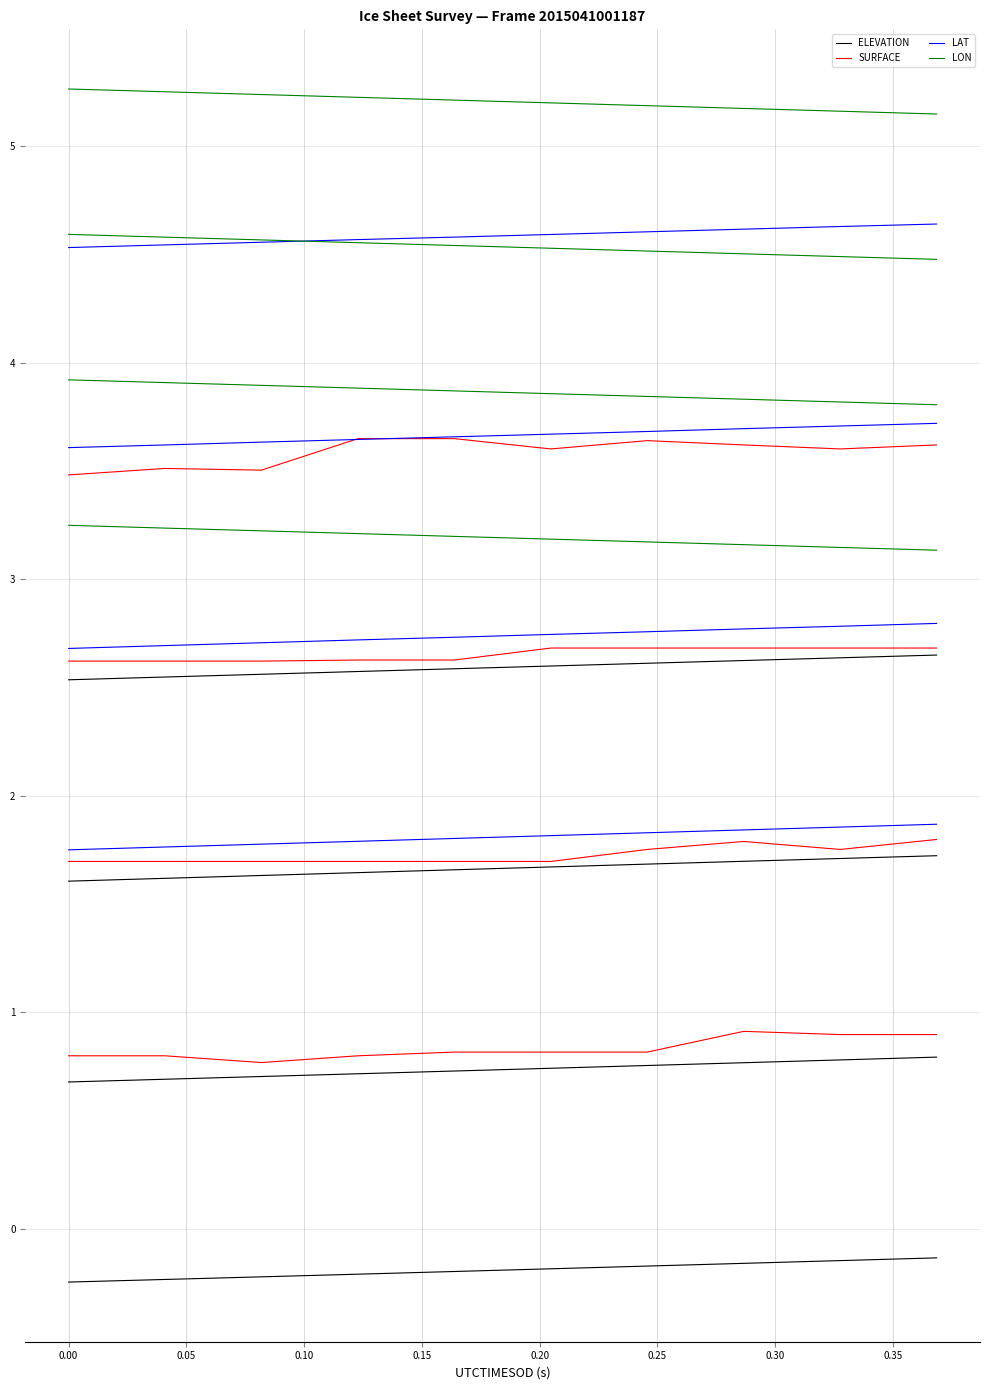

What is the difference between the second highest and minimum values in the LAT series?

0.1